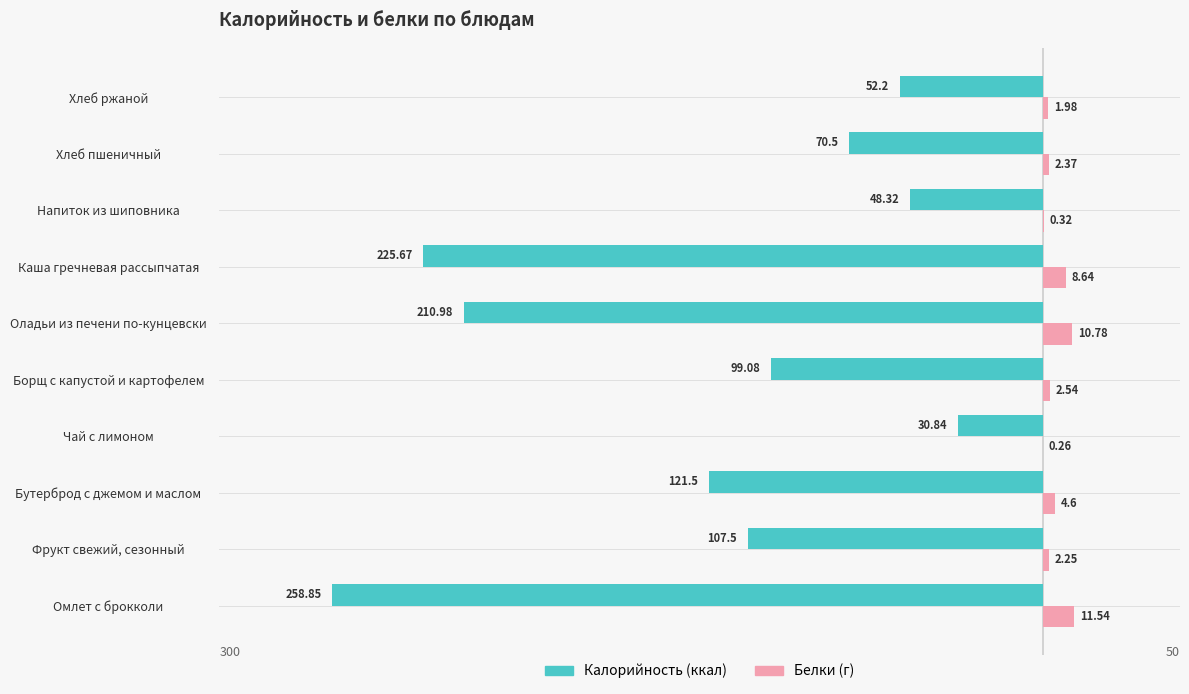

True or false: Белки has a value of 2.5 at Каша гречневая рассыпчатая.

False